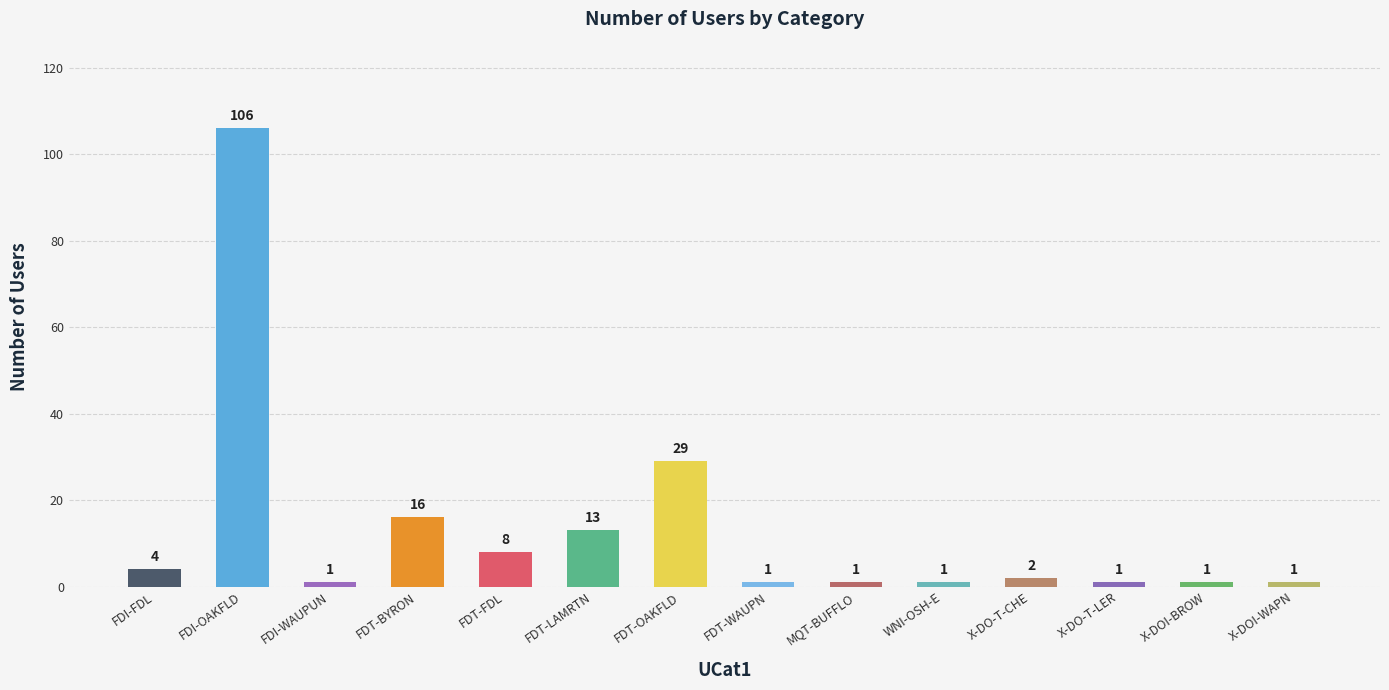

What is the label of the 10th bar from the right?

FDT-FDL